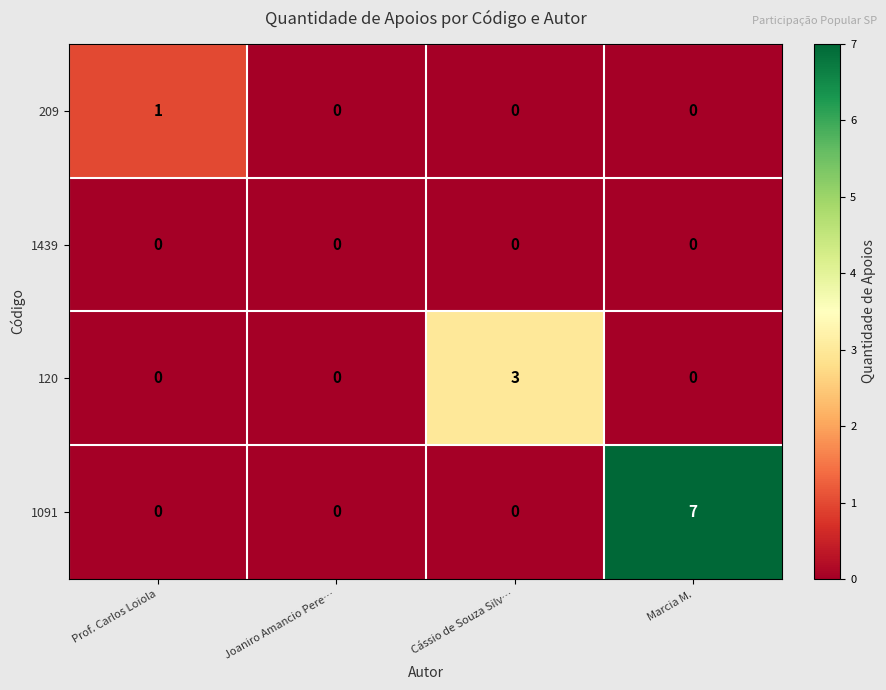

Which series changed the most between Cássio de Souza Silv… and Marcia M.?

1091